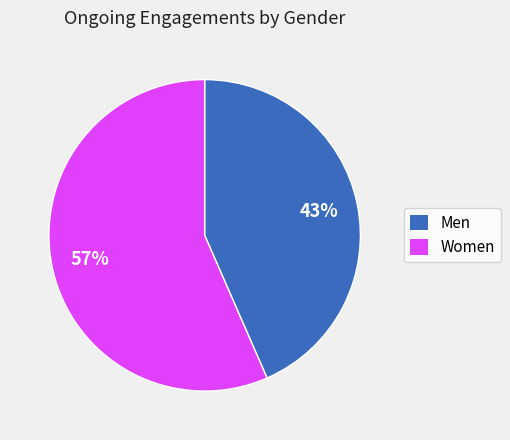

To the nearest percent, what percentage of the pie is Men?

43%